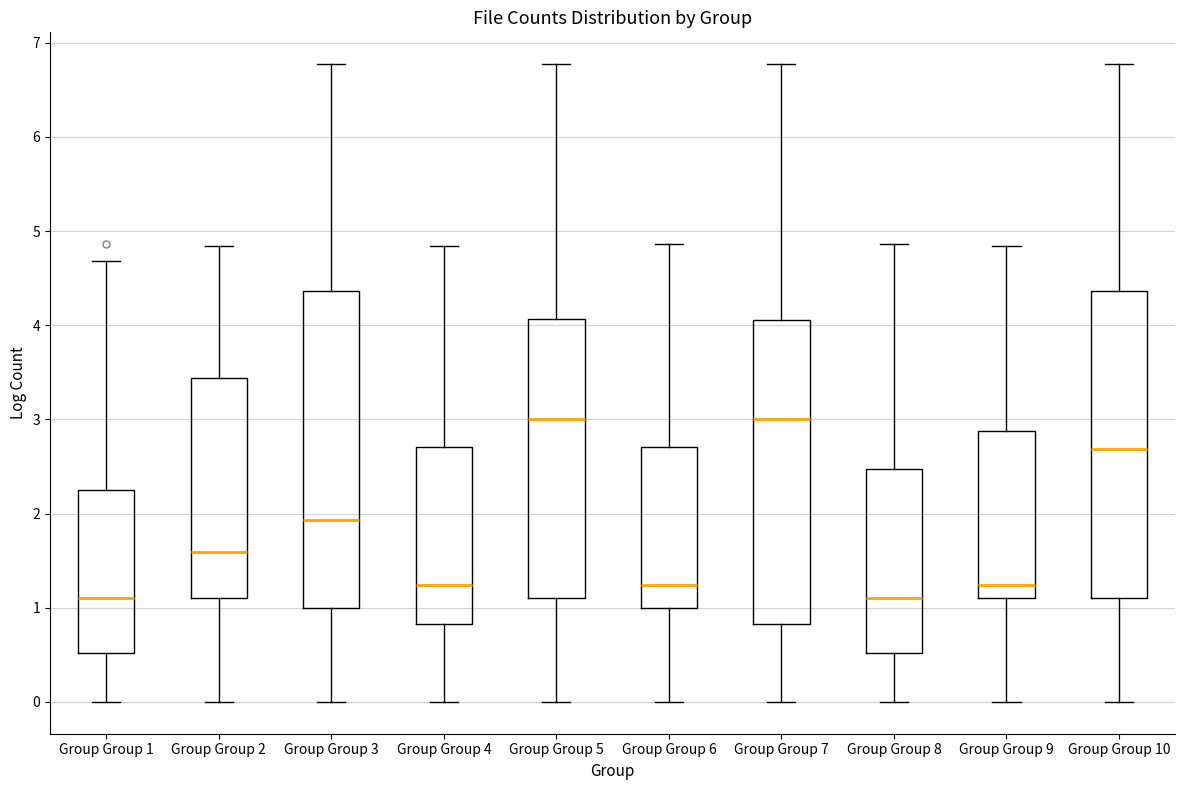

Which box is the tallest, from its lower edge to its upper edge?

Group Group 3